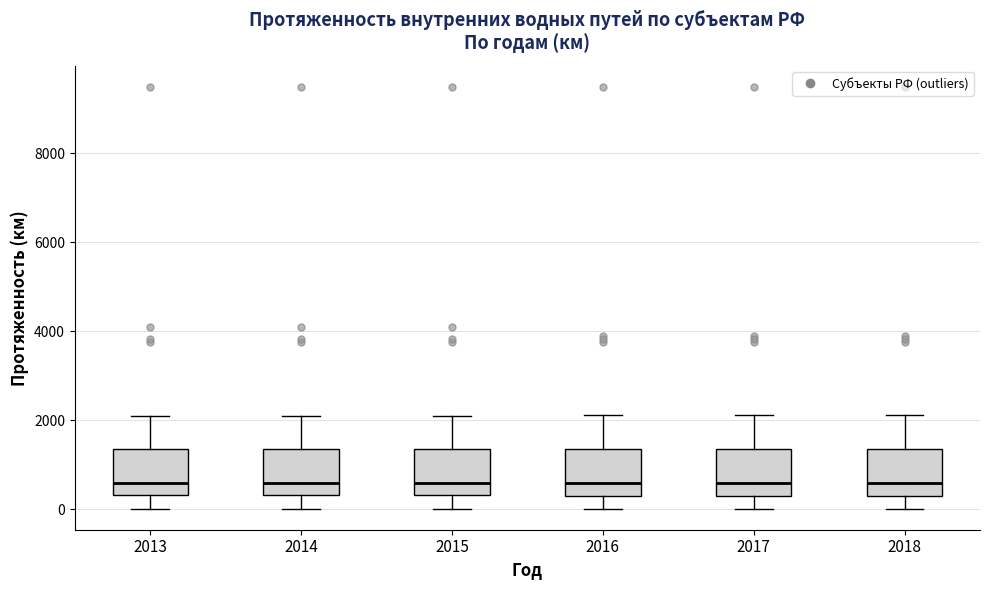

Reading left to right, transcribe this box plot: for each box, give where its median line is, the range the box spans, and where its two whiskers end, as read against the y-axis. The values are not printed on the chart, so give them approximately, as read against the axis.

2013: median 600, box 400 to 1400, whiskers 0 to 2000
2014: median 600, box 400 to 1400, whiskers 0 to 2000
2015: median 600, box 400 to 1400, whiskers 0 to 2000
2016: median 600, box 200 to 1400, whiskers 0 to 2200
2017: median 600, box 200 to 1400, whiskers 0 to 2200
2018: median 600, box 200 to 1400, whiskers 0 to 2200